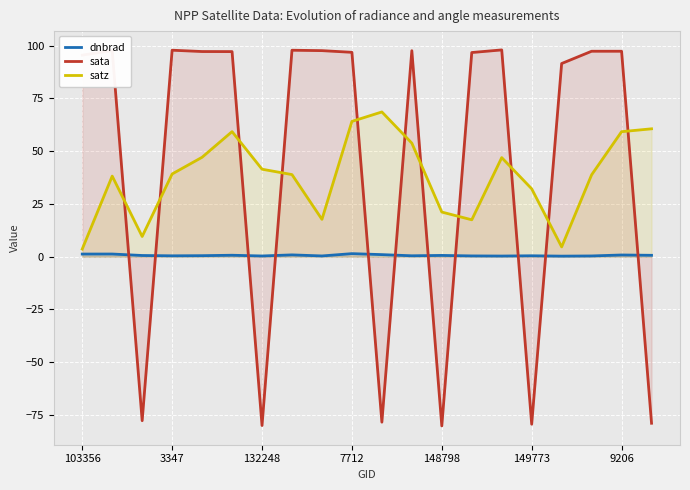

The sata series shows 95.5 at 103356. True or false?

True